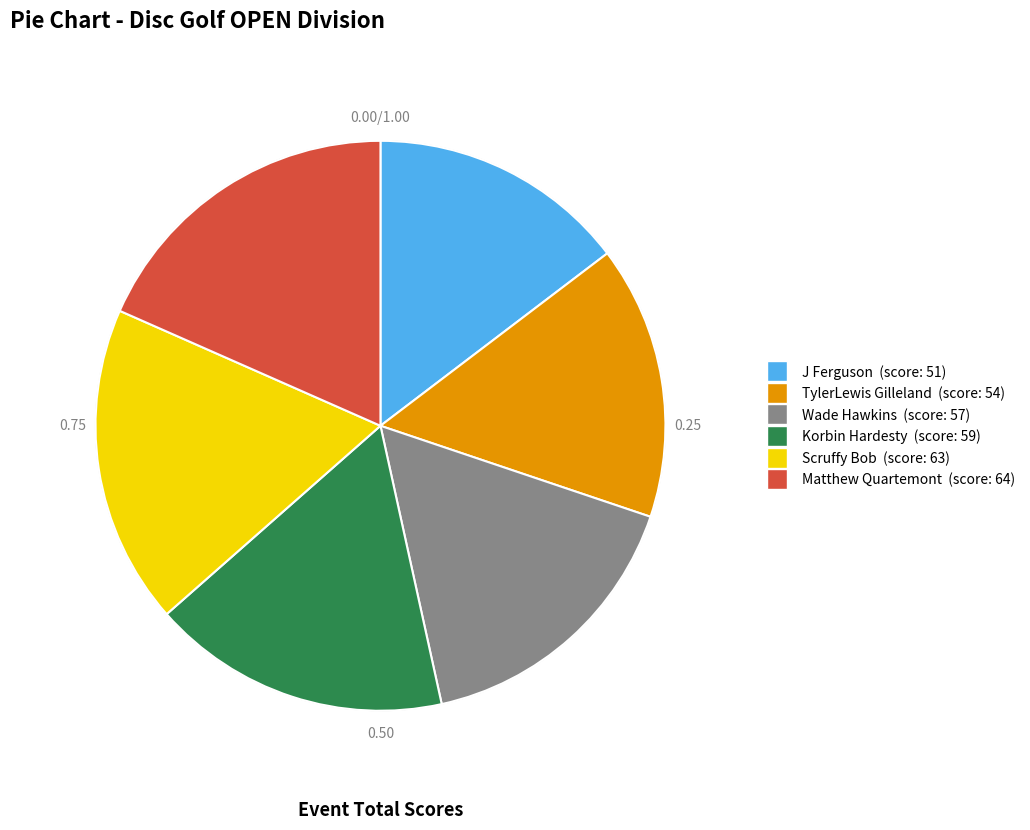

Does any single category account for the majority?

No